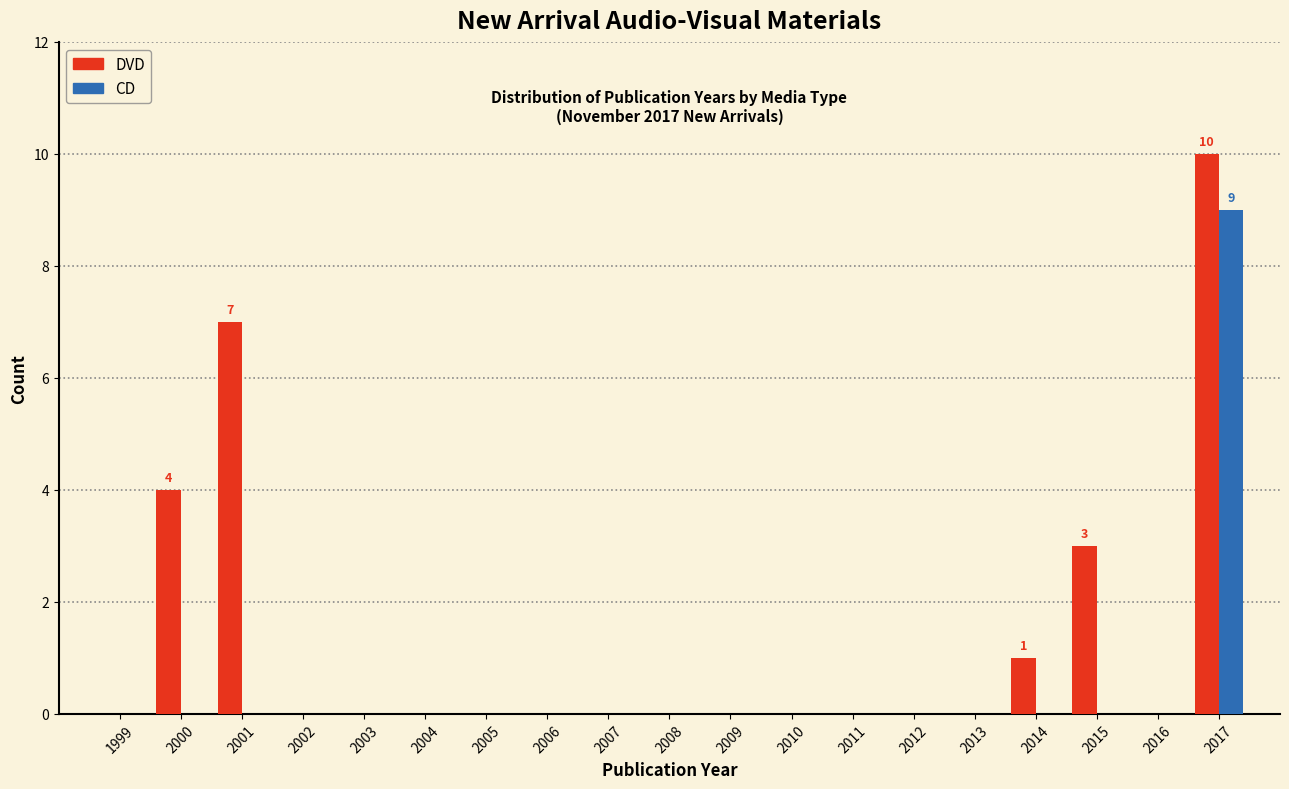

Which series changed the most between 2001 and 2004?

DVD